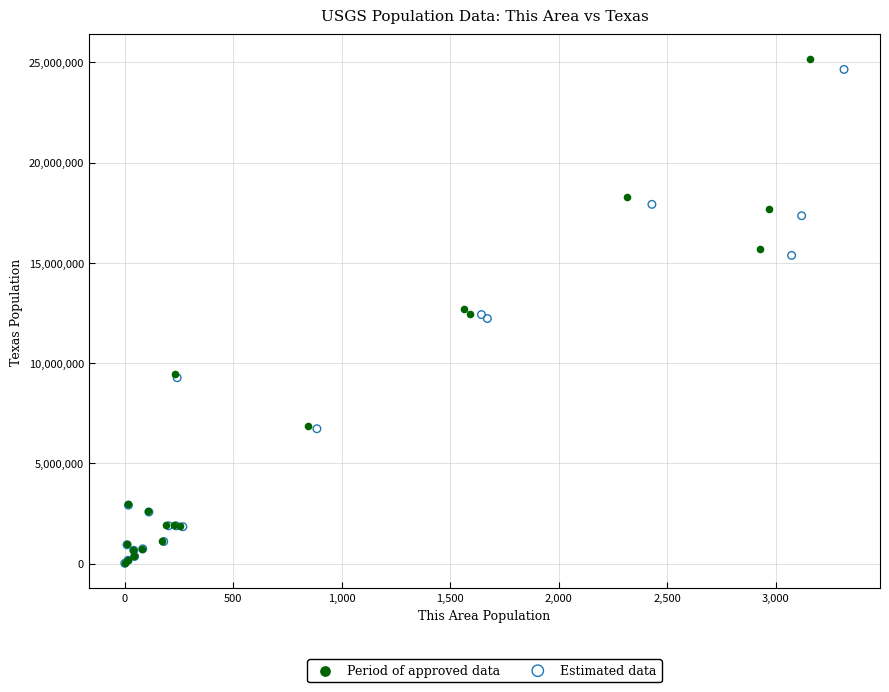

What are all the series names shown in the legend?

Period of approved data, Estimated data